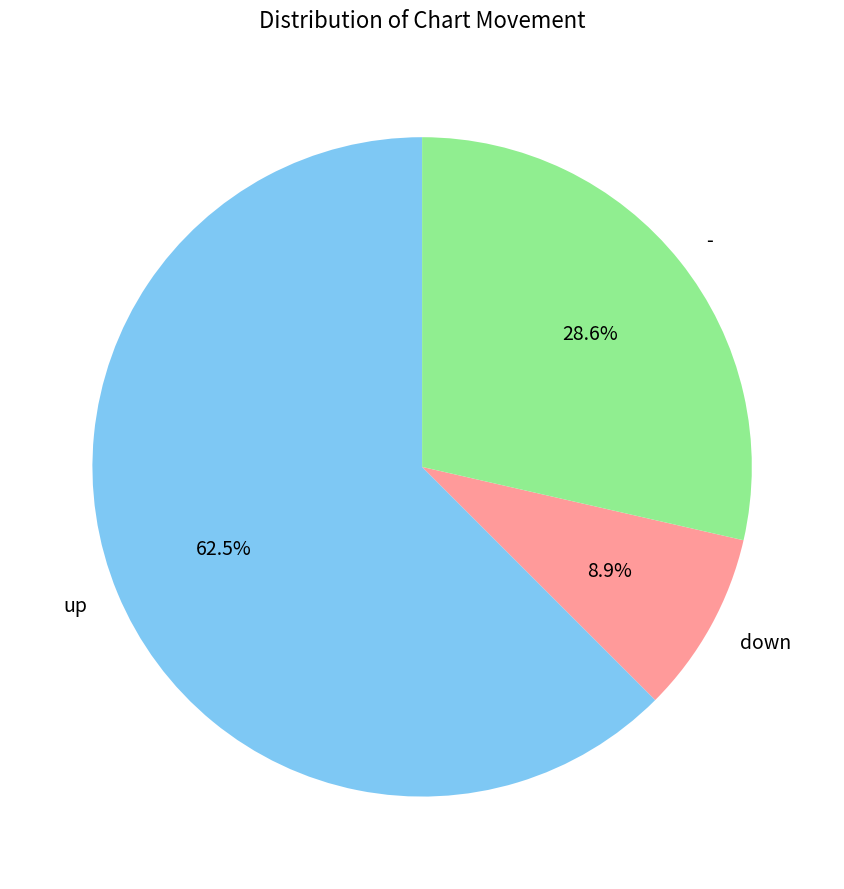

Rank the categories by value from highest to lowest.

up, -, down